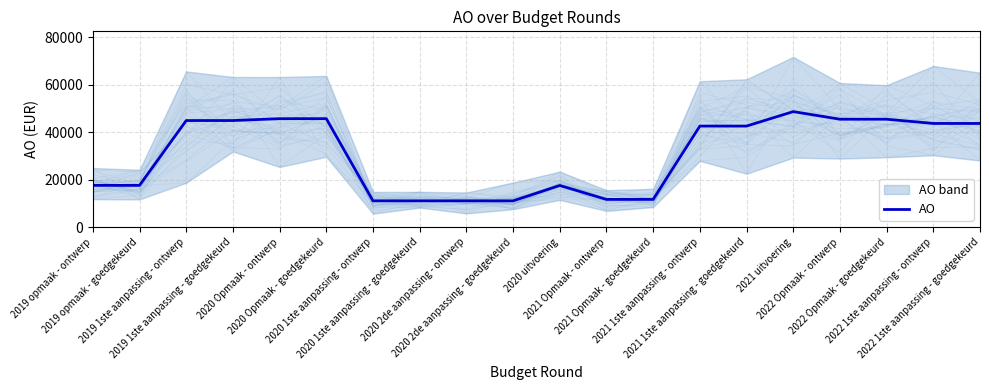

What is the change in value from 2021 1ste aanpassing - goedgekeurd to 2021 uitvoering?

+6090